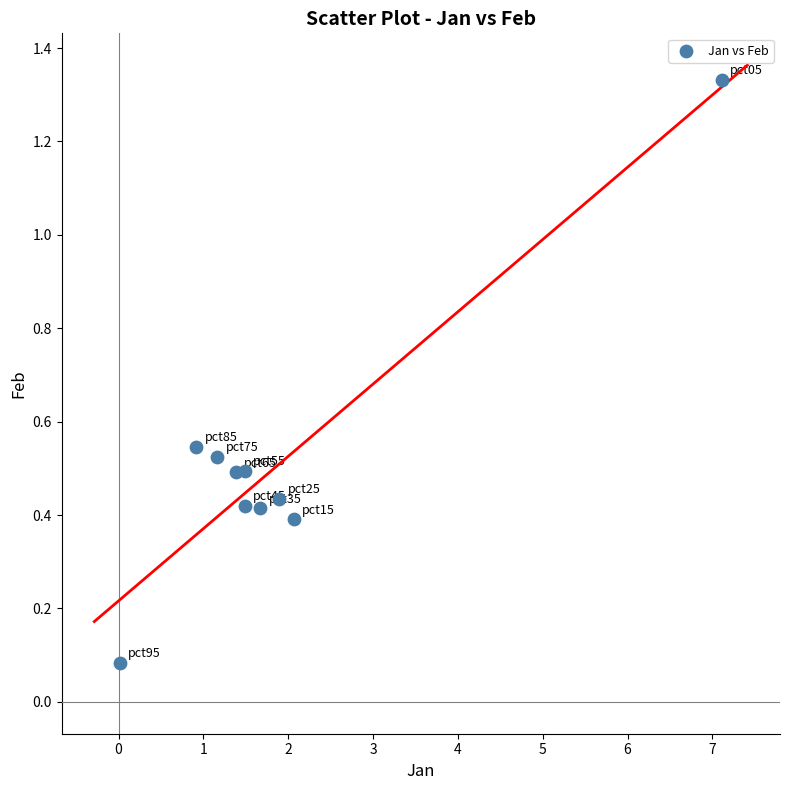

What is the range of X values (max minus min)?

7.1